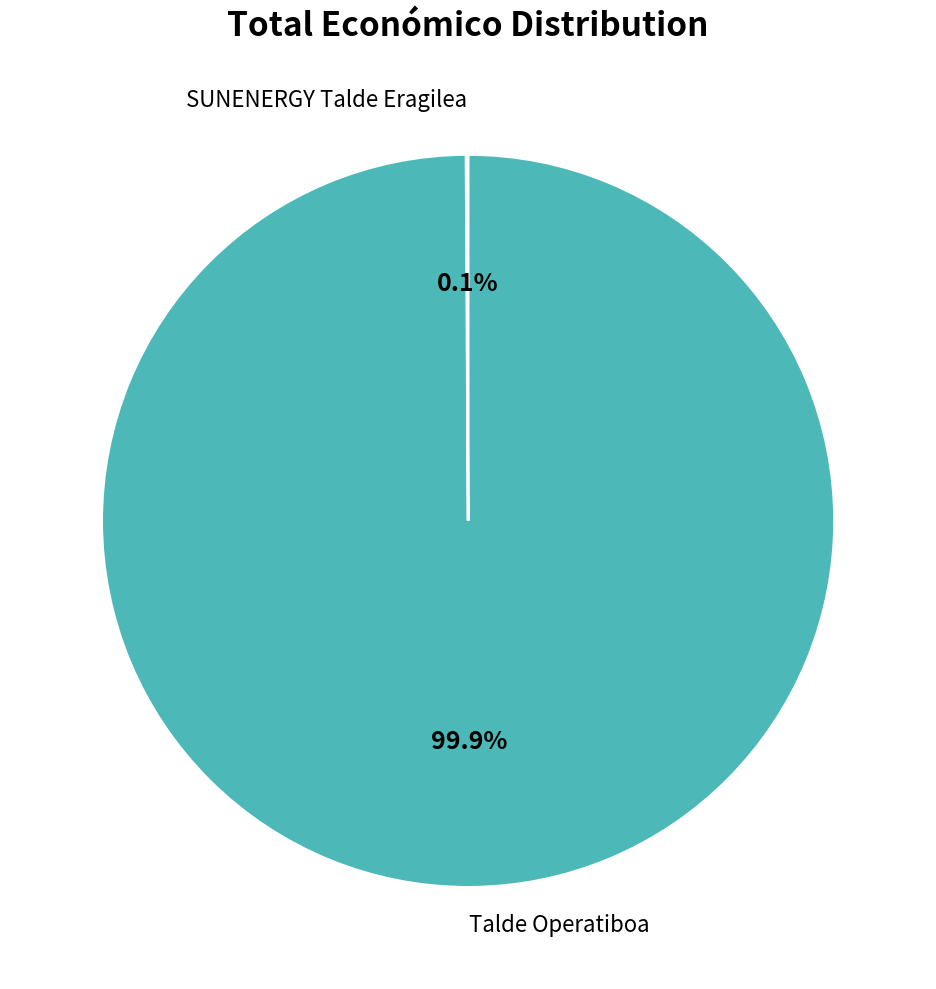

What portion of the pie excludes Talde Operatiboa?

0.1%